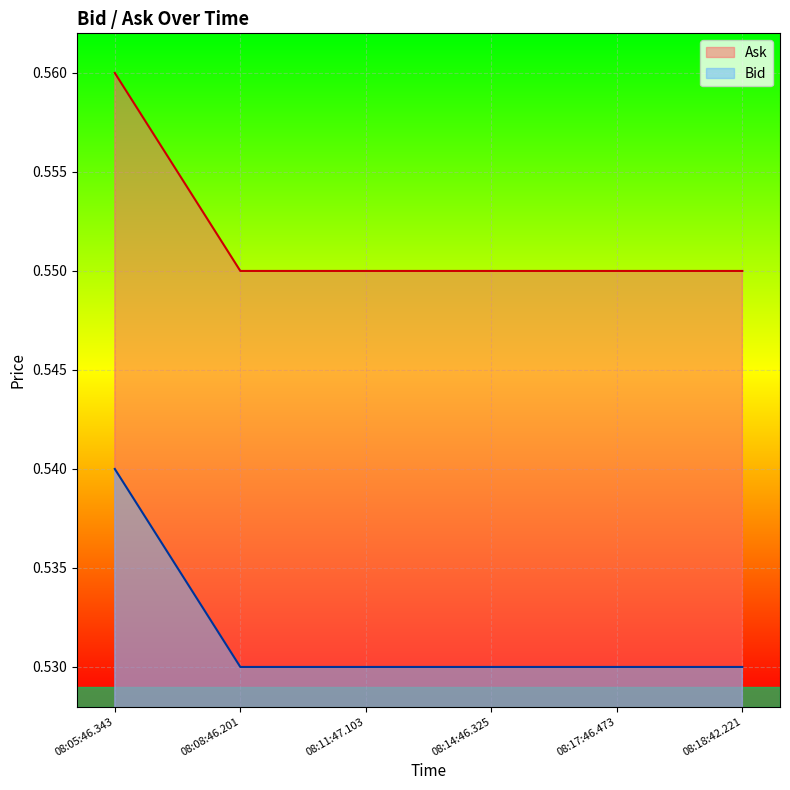

At how many categories does at least one series exceed 0?

6